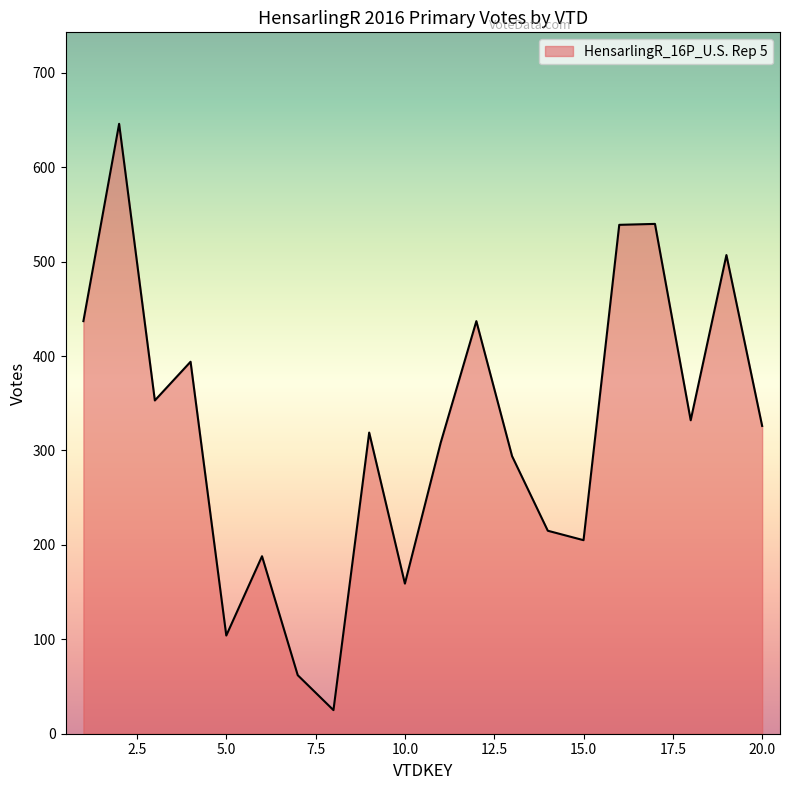

What is the greatest value displayed?

646